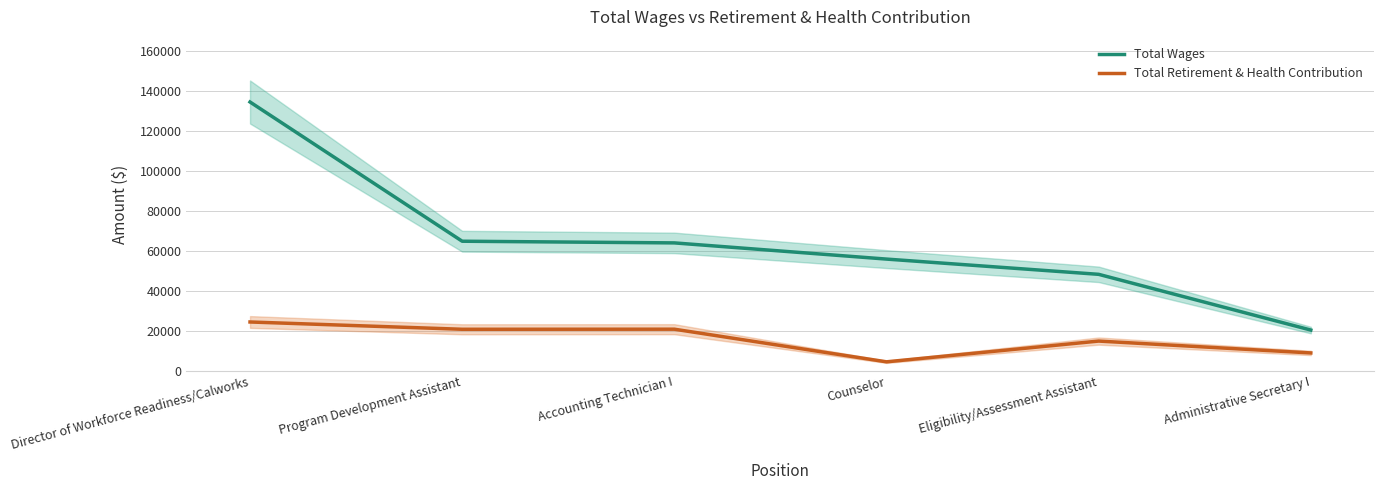

True or false: Total Wages has more than 1 interior local peaks.

False